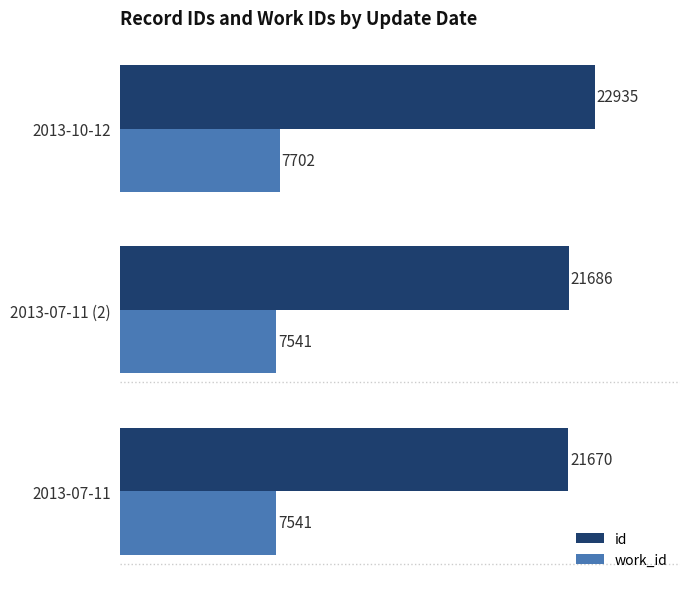

What is the total value across all series at 2013-07-11?

29211